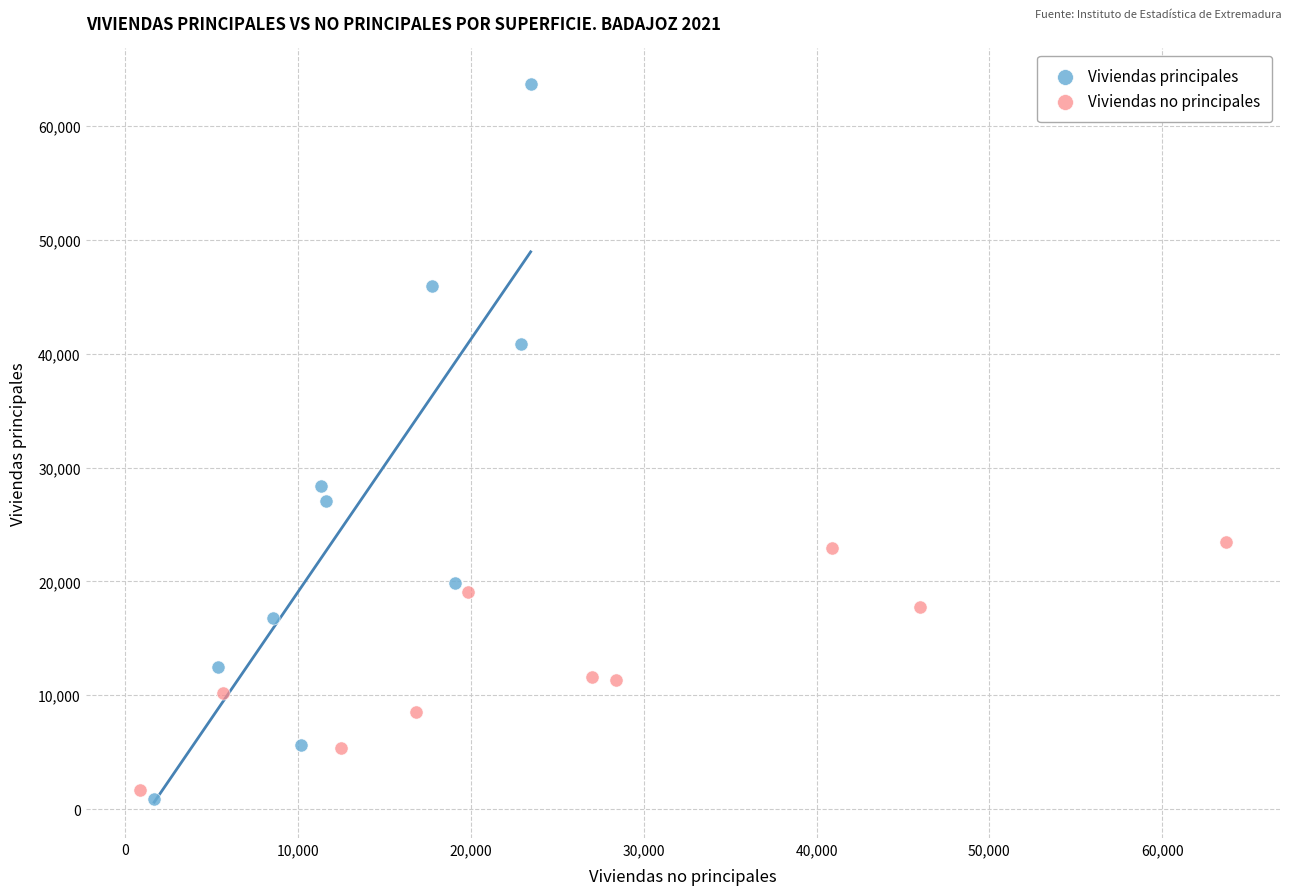

Which series has the largest Y range (max minus min)?

Viviendas principales